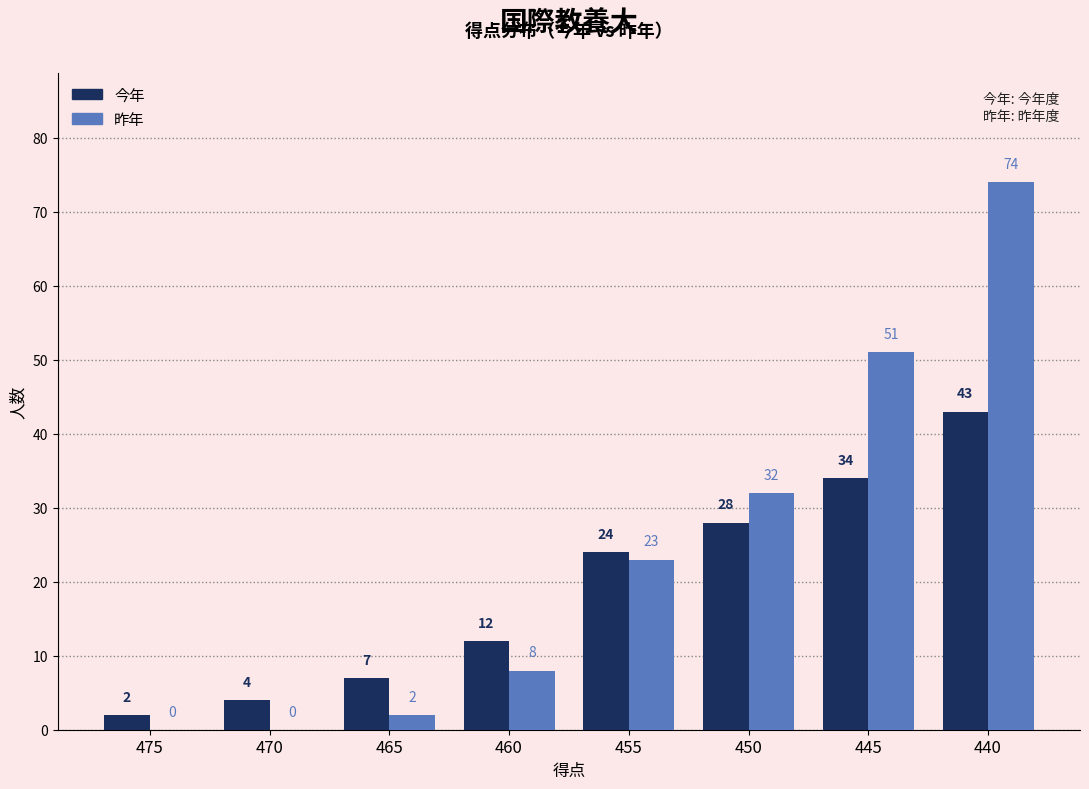

What are all the series names shown in the legend?

今年, 昨年